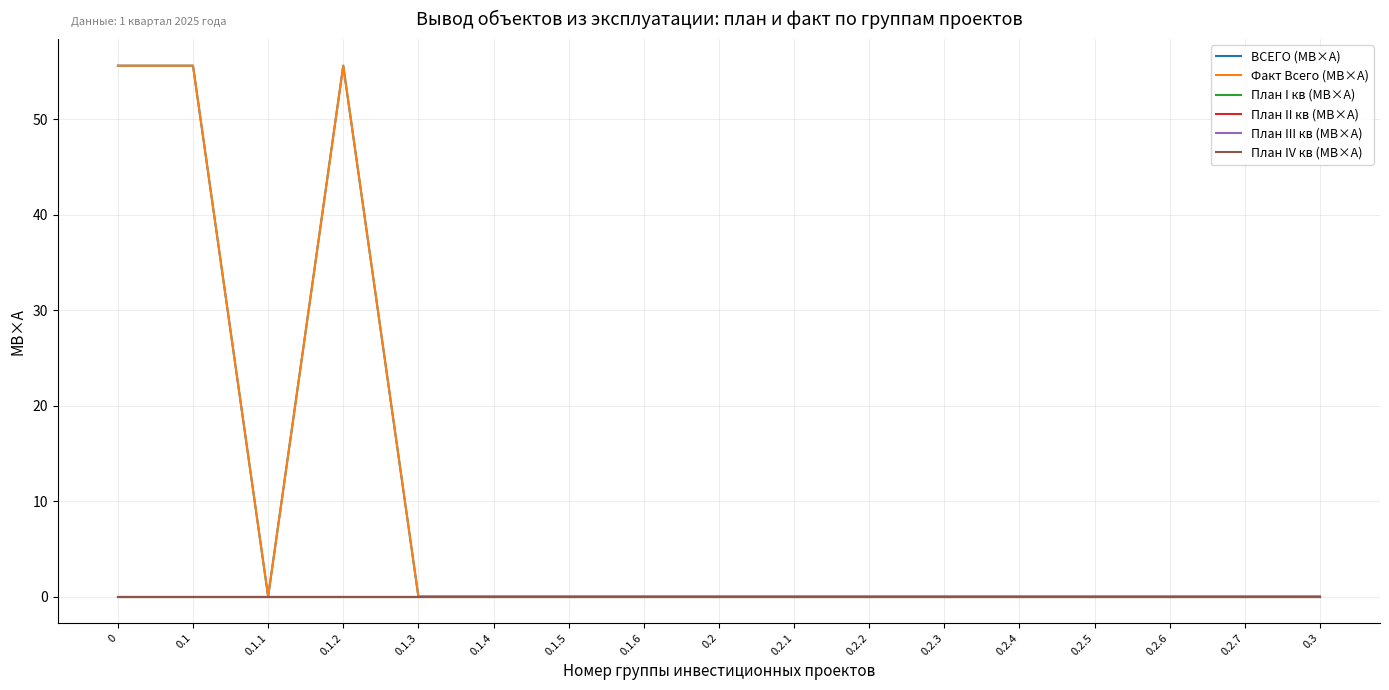

True or false: План II кв (МВ×А) and Факт Всего (МВ×А) cross at least once.

False